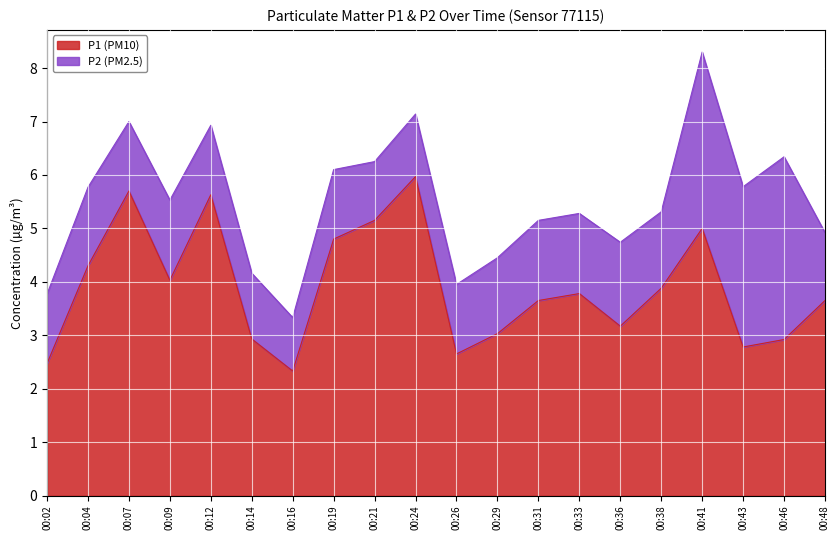

True or false: P2 and P1 intersect in this chart.

False